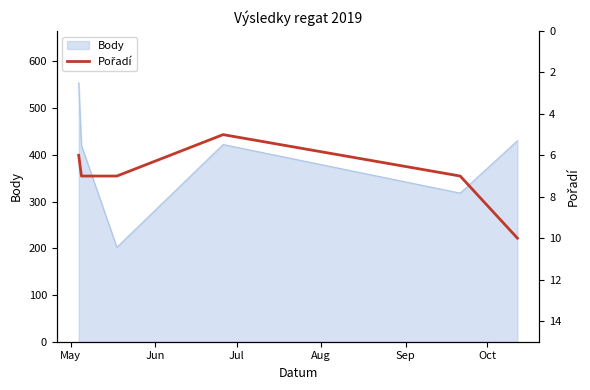

Does the chart display data point markers on the line(s)?

No